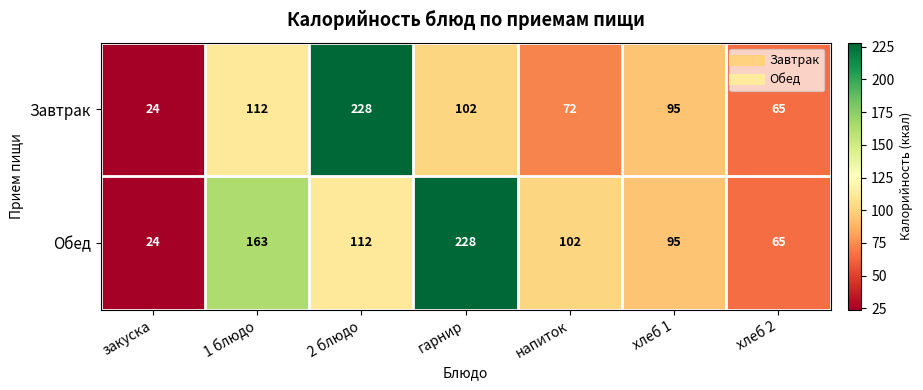

What is the difference between the second highest and second lowest values in the Завтрак series?

47